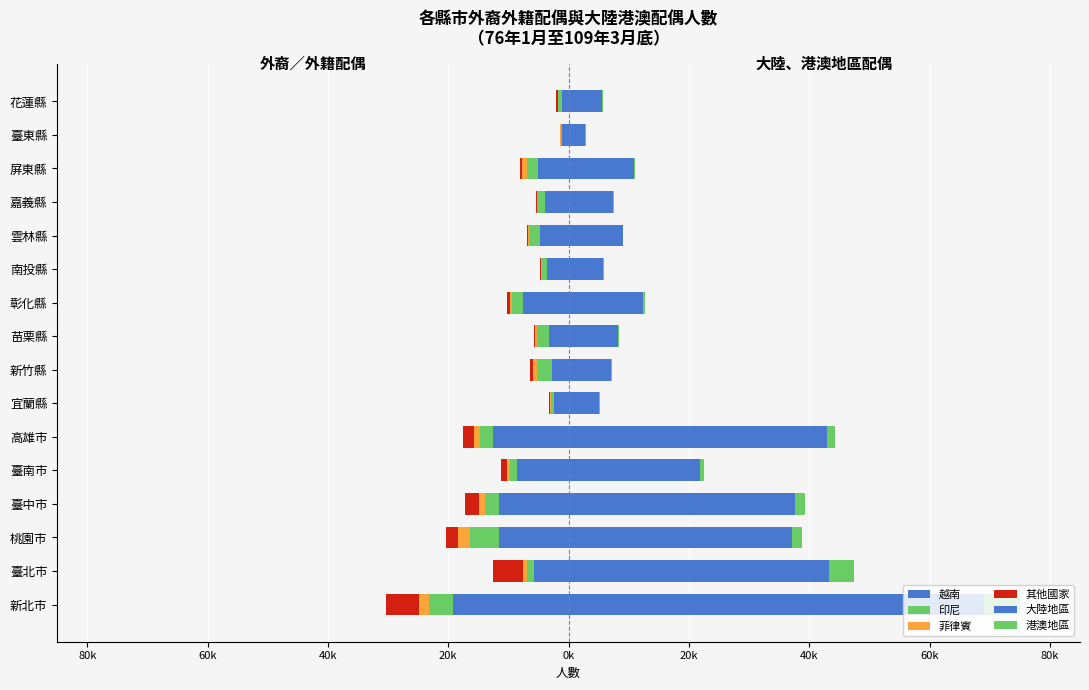

What is the average value of the 印尼 series?

-1814